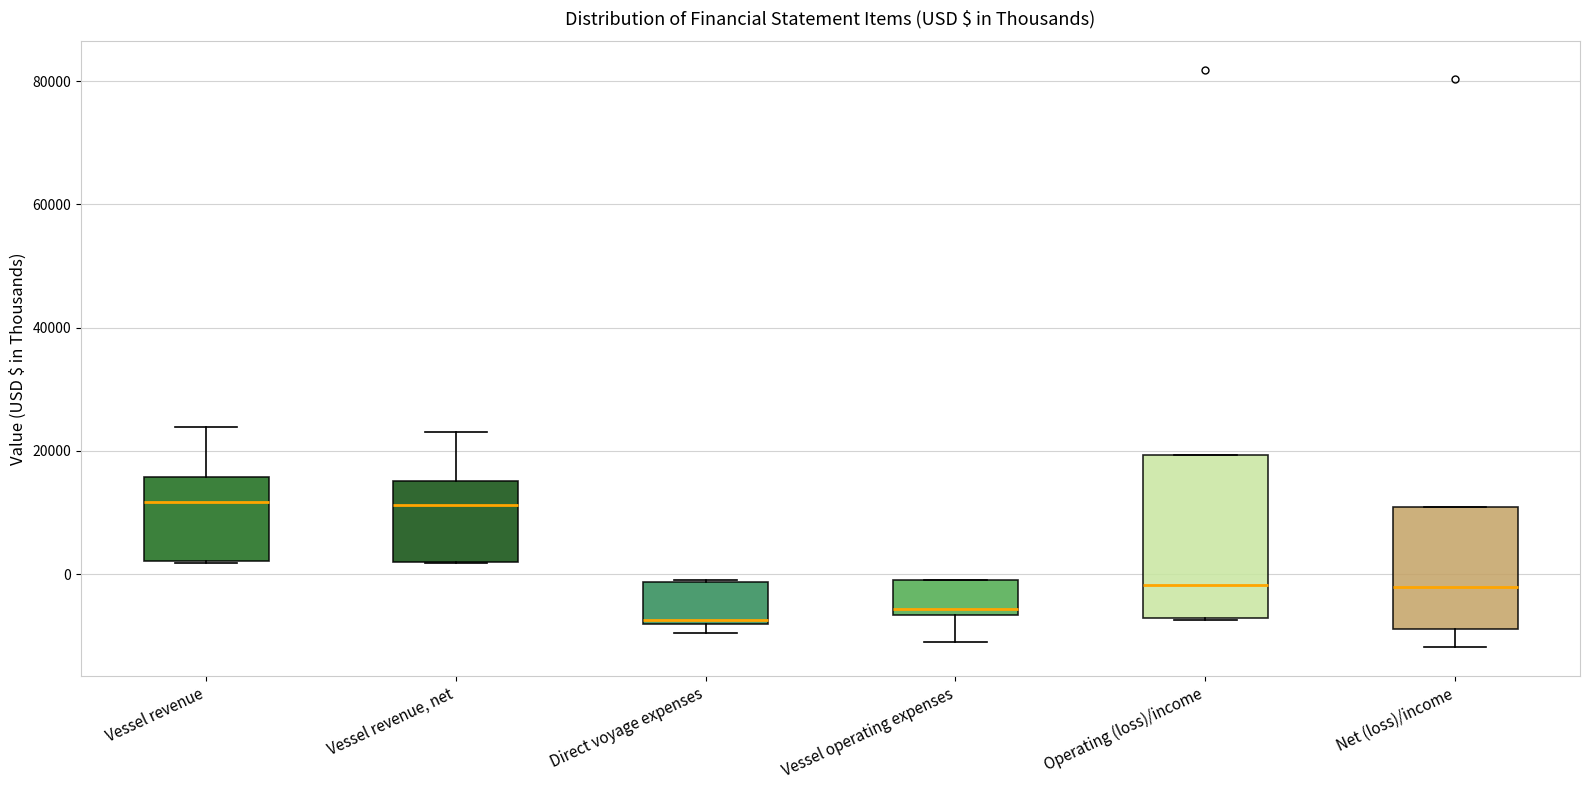

Comparing the boxes themselves (not the whiskers), which one is the tallest?

Operating (loss)/income